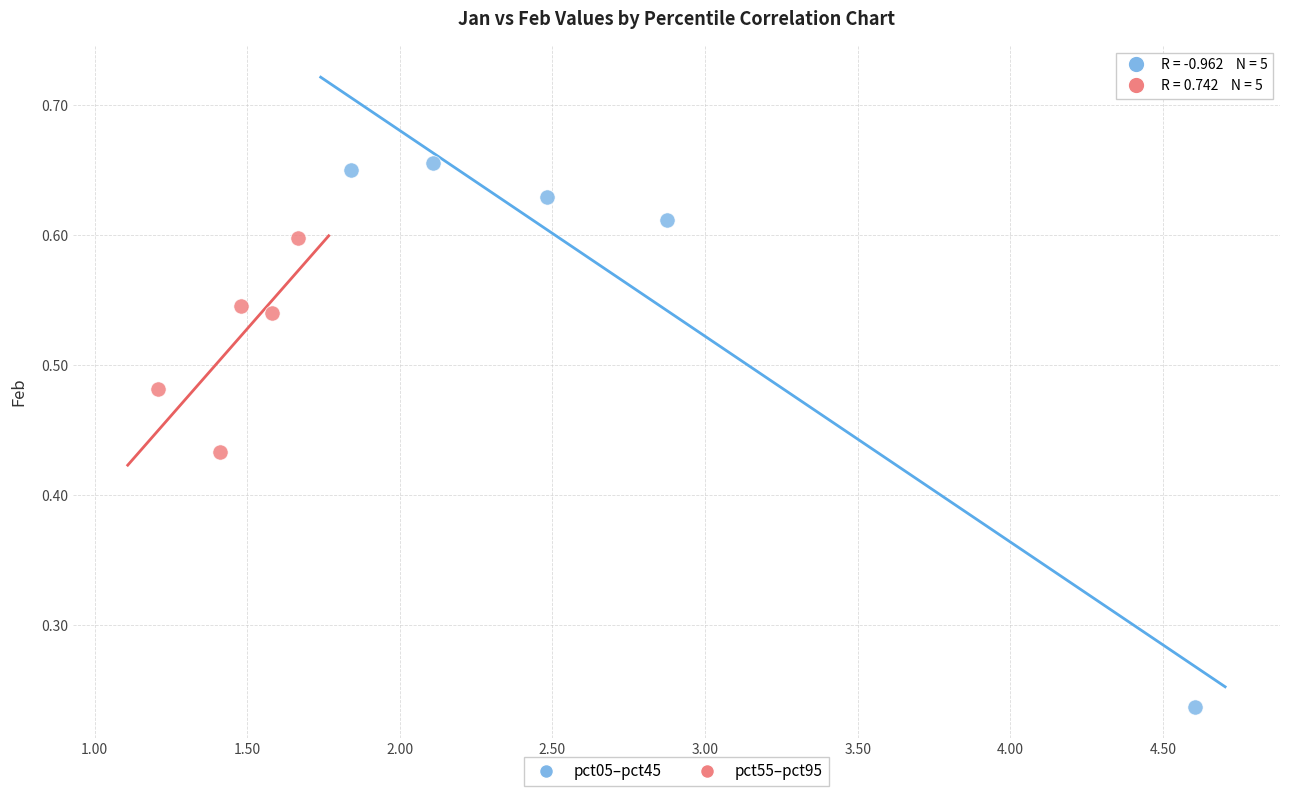

Which series has the widest spread of Y values?

pct05–pct45